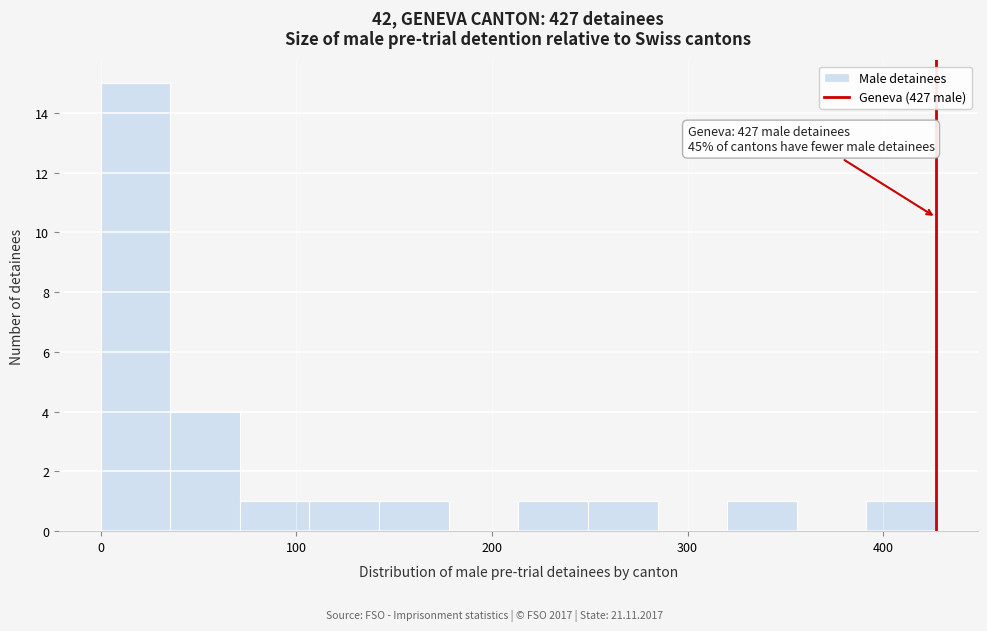

Read against the x-axis, roughly where is the centre of the tallest bar?

20